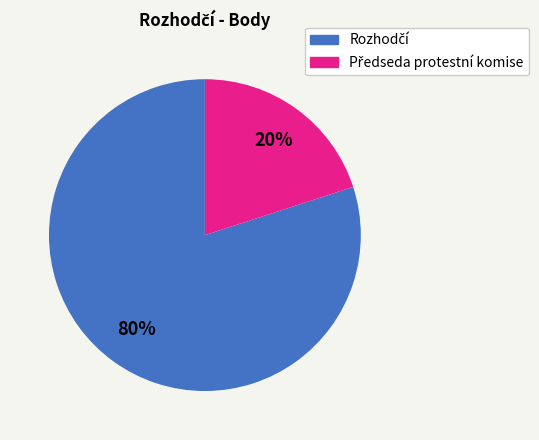

Is there a majority slice in this chart?

Yes